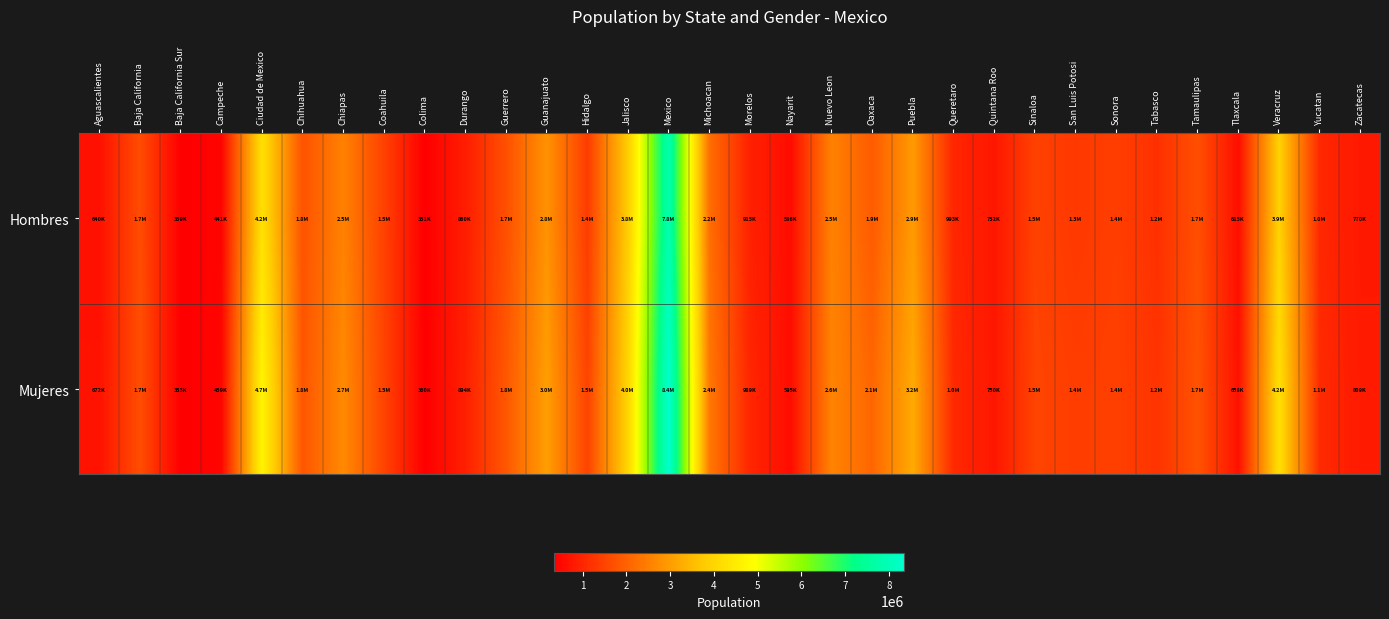

Reading left to right, list all the values displayed in this chart.

Hombres: Aguascalientes=640091	Baja California=1650341	Baja California Sur=359137	Campeche=441276	Ciudad de Mexico=4231650	Chihuahua=1752275	Chiapas=2536721	Coahuila=1462612	Colima=350791	Durango=860382	Guerrero=1699059	Guanajuato=2826369	Hidalgo=1369025	Jalisco=3835069	Mexico=7834068	Michoacan=2209747	Morelos=914906	Nayarit=586000	Nuevo Leon=2541857	Oaxaca=1888678	Puebla=2943677	Queretaro=993436	Quintana Roo=751538	Sinaloa=1464085	San Luis Potosi=1317525	Sonora=1410419	Tabasco=1171592	Tamaulipas=1692186	Tlaxcala=614565	Veracruz=3909140	Yucatan=1027548	Zacatecas=770368
Mujeres: Aguascalientes=672453	Baja California=1665425	Baja California Sur=352892	Campeche=458655	Ciudad de Mexico=4687003	Chihuahua=1804299	Chiapas=2681187	Coahuila=1492303	Colima=360444	Durango=894372	Guerrero=1834192	Guanajuato=3027308	Hidalgo=1489334	Jalisco=4009761	Mexico=8353540	Michoacan=2374724	Morelos=988905	Nayarit=595050	Nuevo Leon=2577647	Oaxaca=2079211	Puebla=3225206	Queretaro=1044936	Quintana Roo=750024	Sinaloa=1502236	San Luis Potosi=1400295	Sonora=1439911	Tabasco=1223680	Tamaulipas=1749512	Tlaxcala=658282	Veracruz=4203365	Yucatan=1069627	Zacatecas=808841